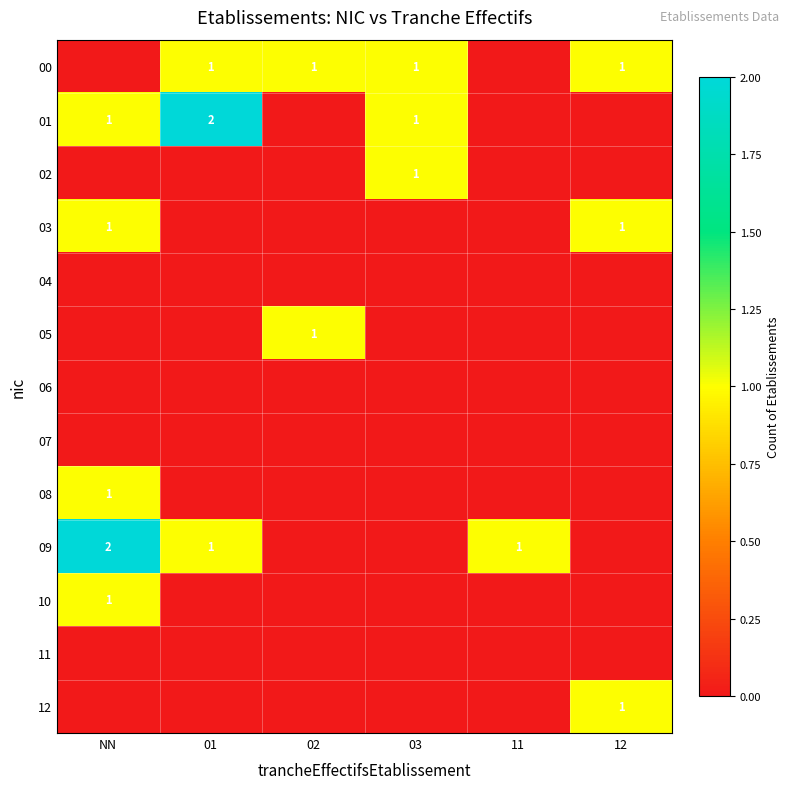

True or false: 09 has a value of 2 at NN.

True